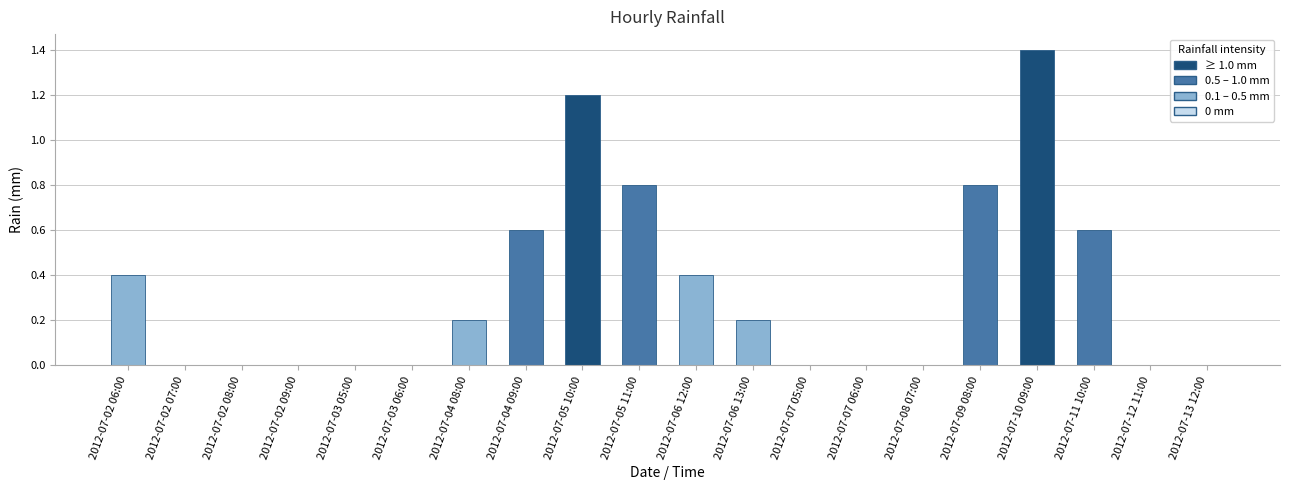

What is the difference between the values at 2012-07-08 07:00 and 2012-07-11 10:00?

0.6